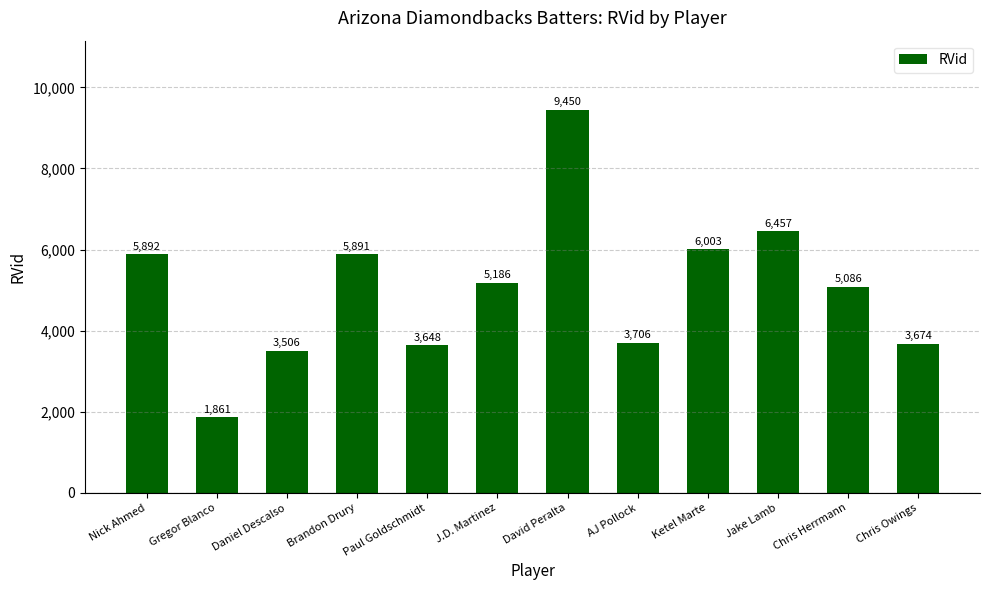

Rank the categories by value from lowest to highest.

Gregor Blanco, Daniel Descalso, Paul Goldschmidt, Chris Owings, AJ Pollock, Chris Herrmann, J.D. Martinez, Brandon Drury, Nick Ahmed, Ketel Marte, Jake Lamb, David Peralta